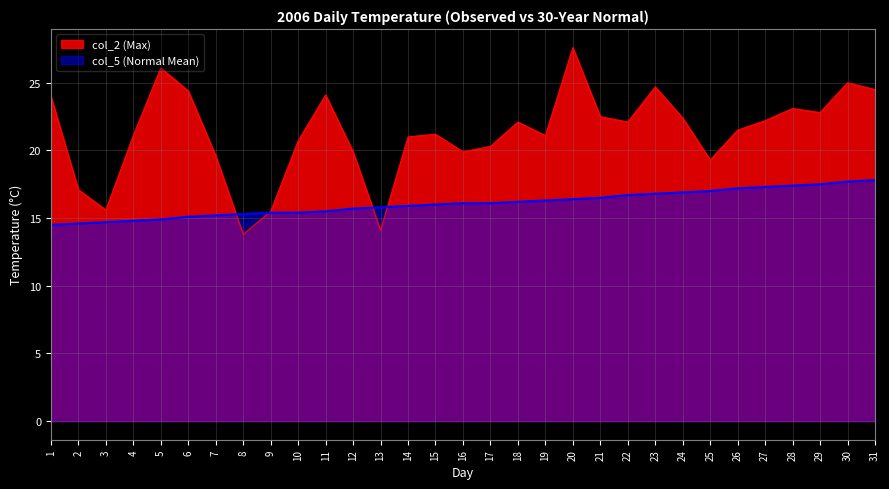

In col_2 (Max), how many points are lower than both neighbors (excluding endpoints)?

8